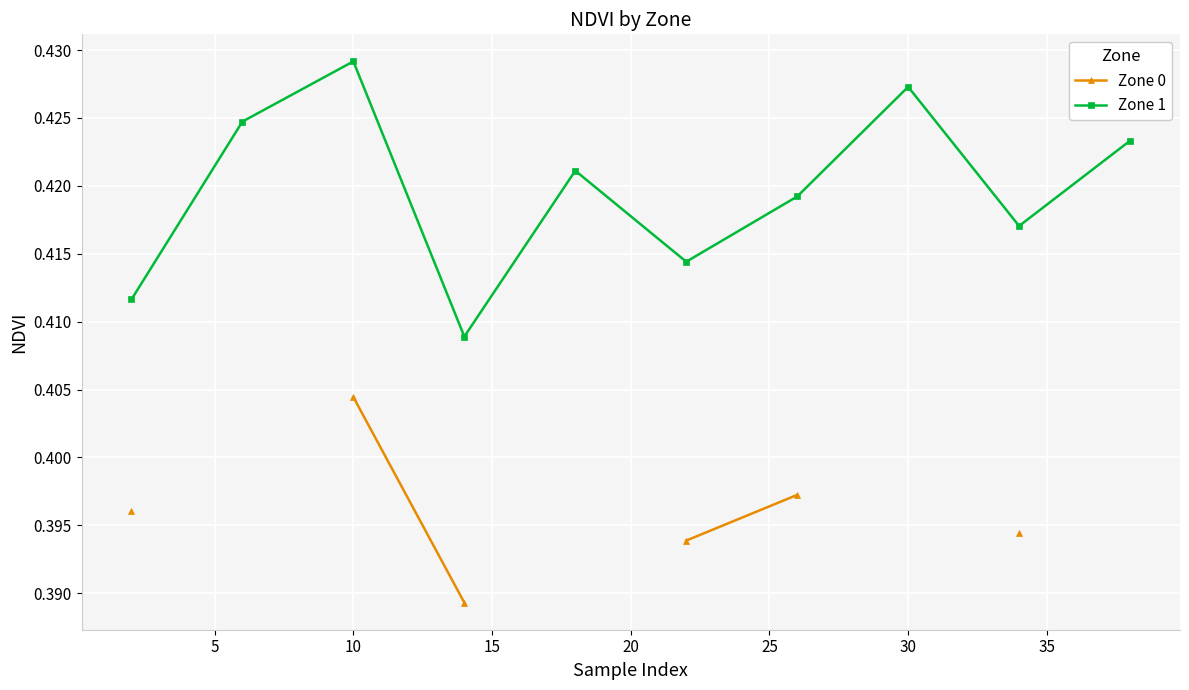

True or false: Zone 1 and Zone 0 intersect in this chart.

False